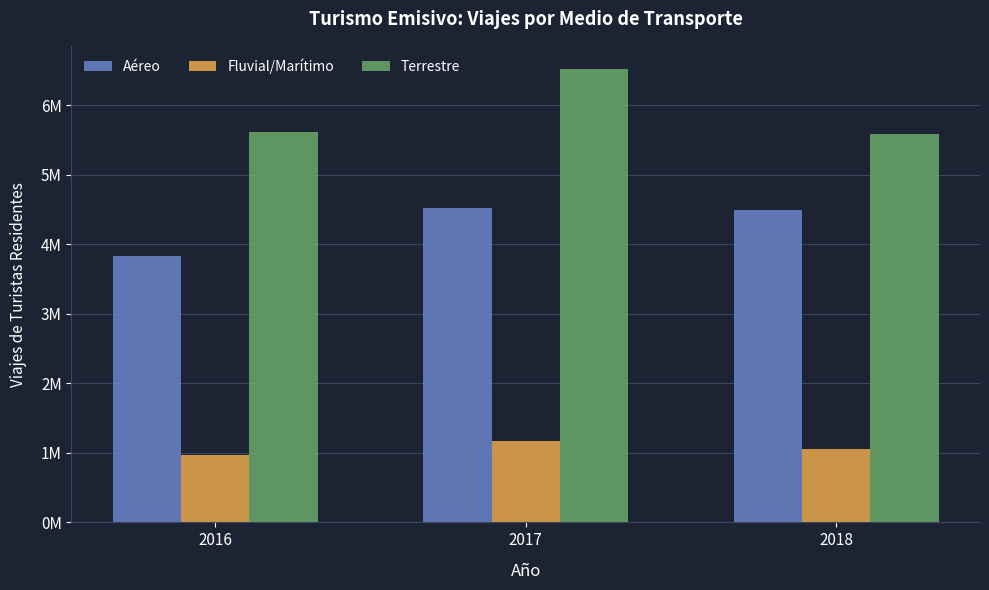

Where does the Aéreo series first go above 4?

2017